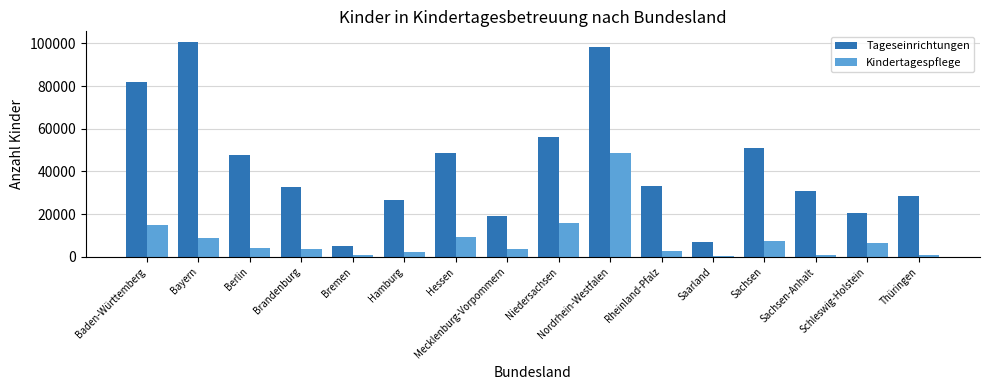

Is it true that Kindertagespflege equals 3498 at Mecklenburg-Vorpommern?

True